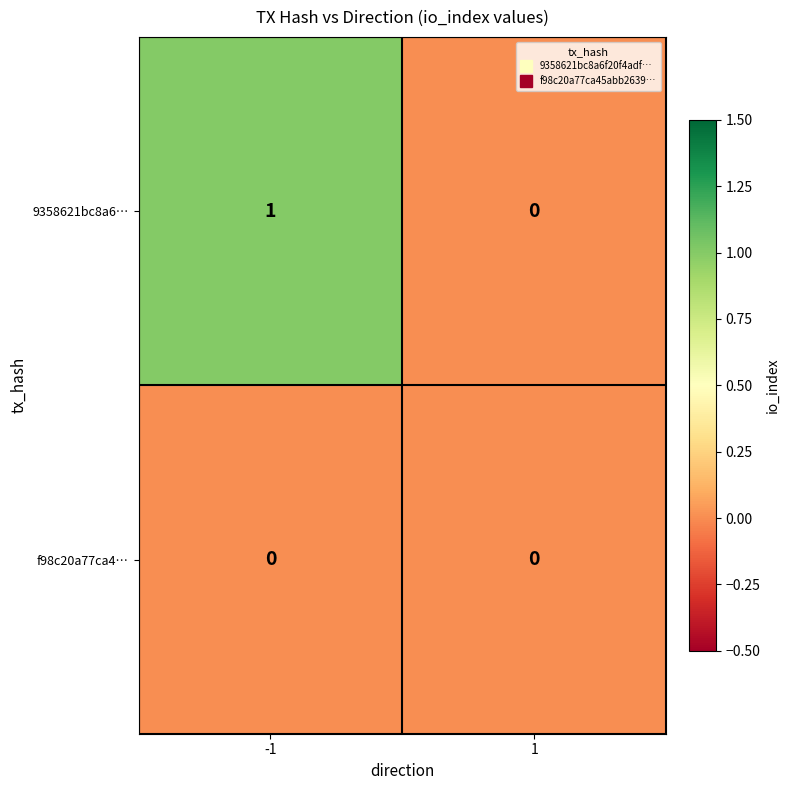

Is the value of f98c20a77ca4… at -1 greater than the value of 9358621bc8a6… at -1?

No